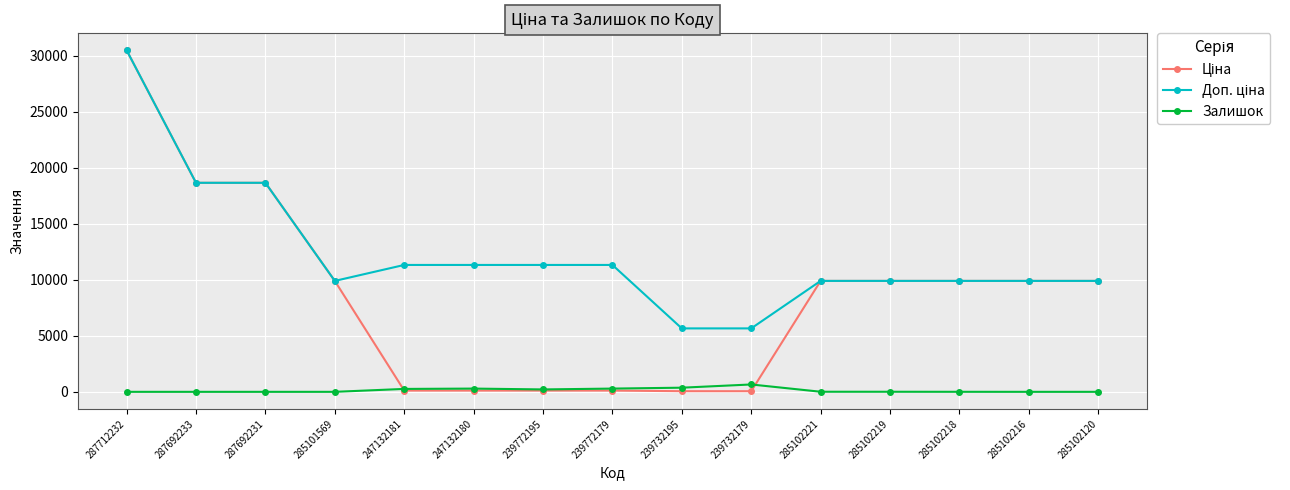

What is the spread (max minus min) of values at 287692233?

18671.5